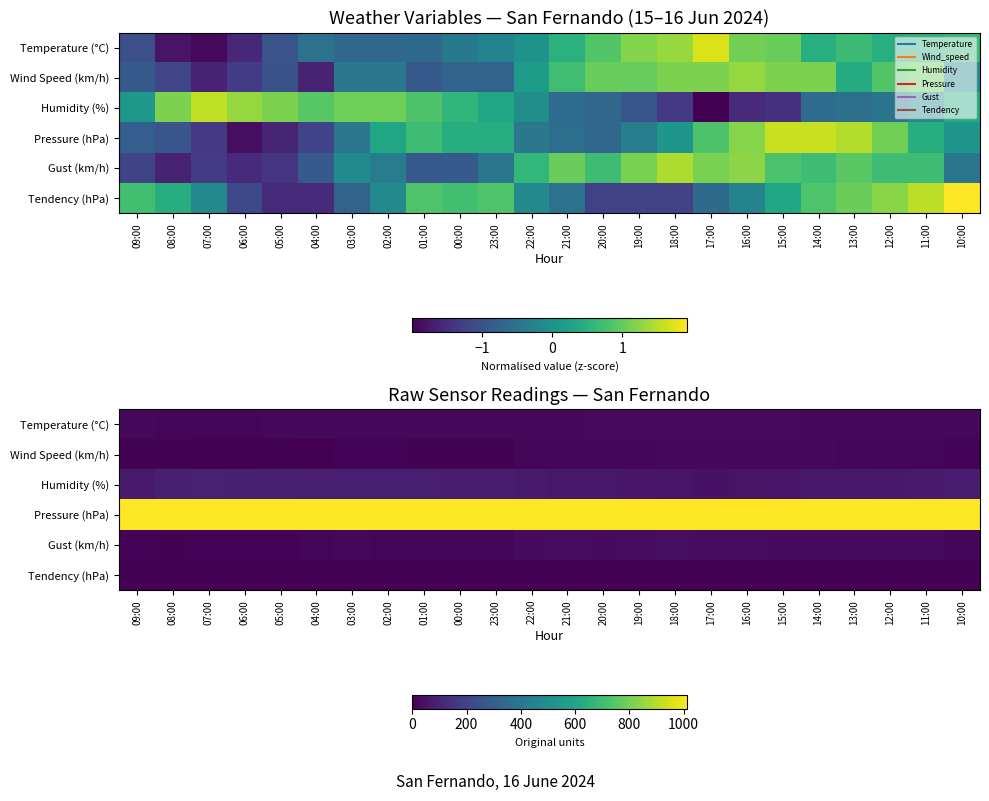

At how many categories does at least one series exceed 274?

24